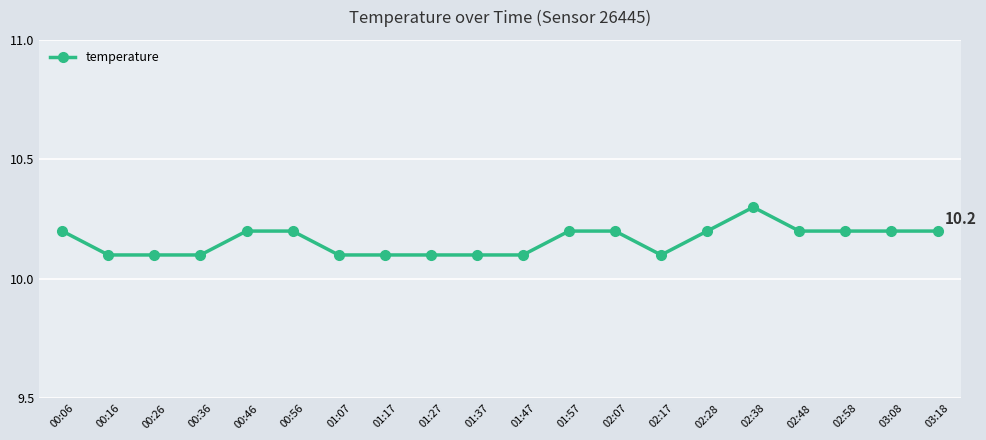

What is the difference between the maximum and minimum values?

0.2